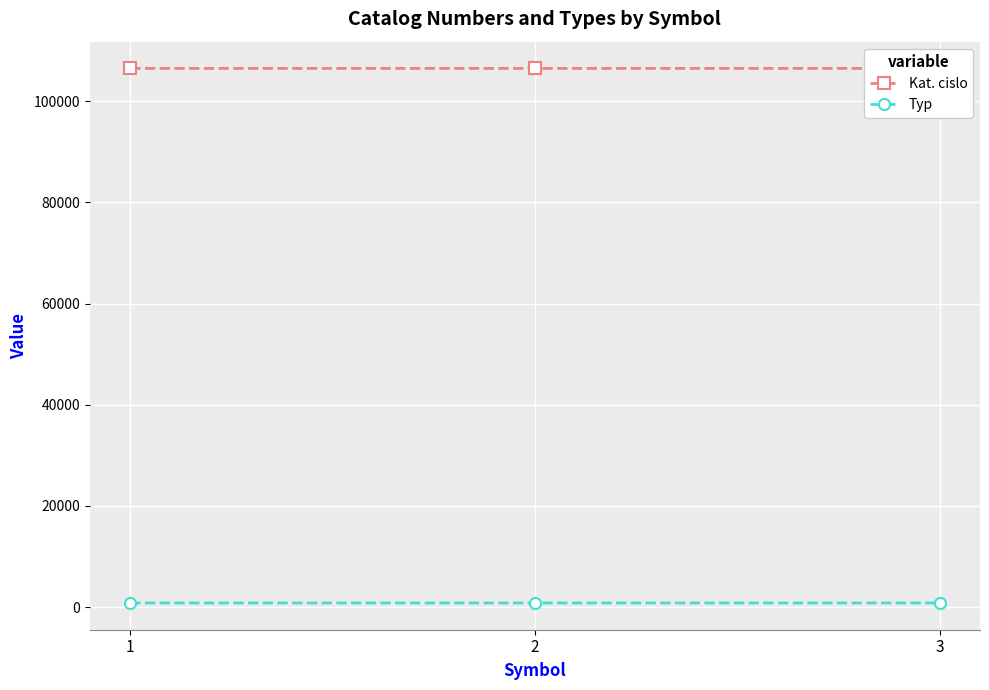

Between 2 and 3, which series saw the biggest shift?

Kat. cislo